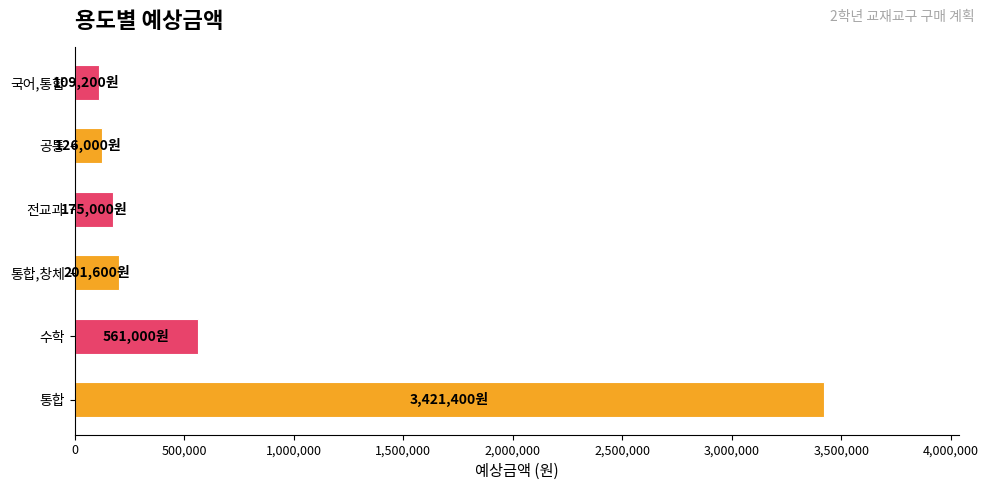

Reading bottom to top, extract all data points from this chart.

3421400	561000	201600	175000	126000	109200